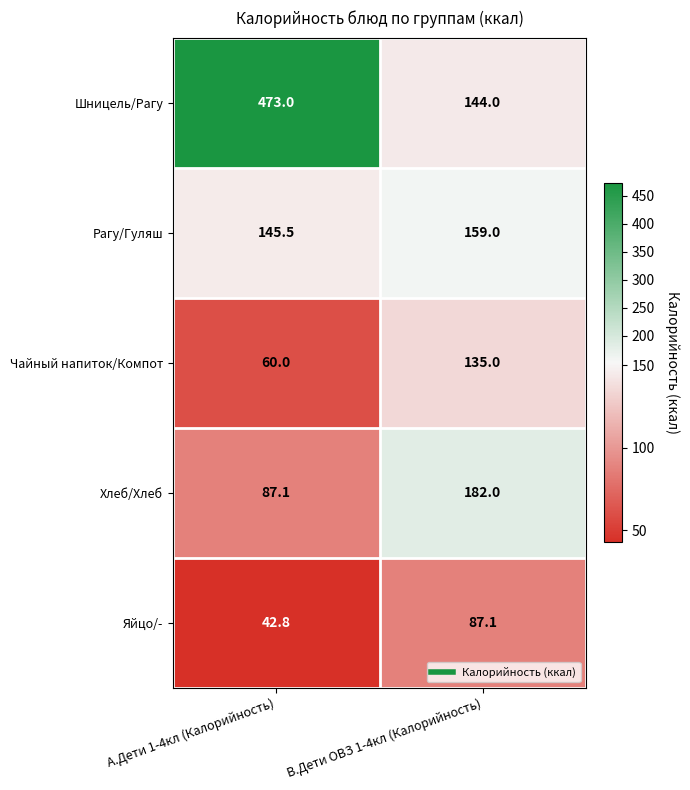

Where is Шницель/Рагу nearest to the value 308?

В.Дети ОВЗ 1-4кл (Калорийность)